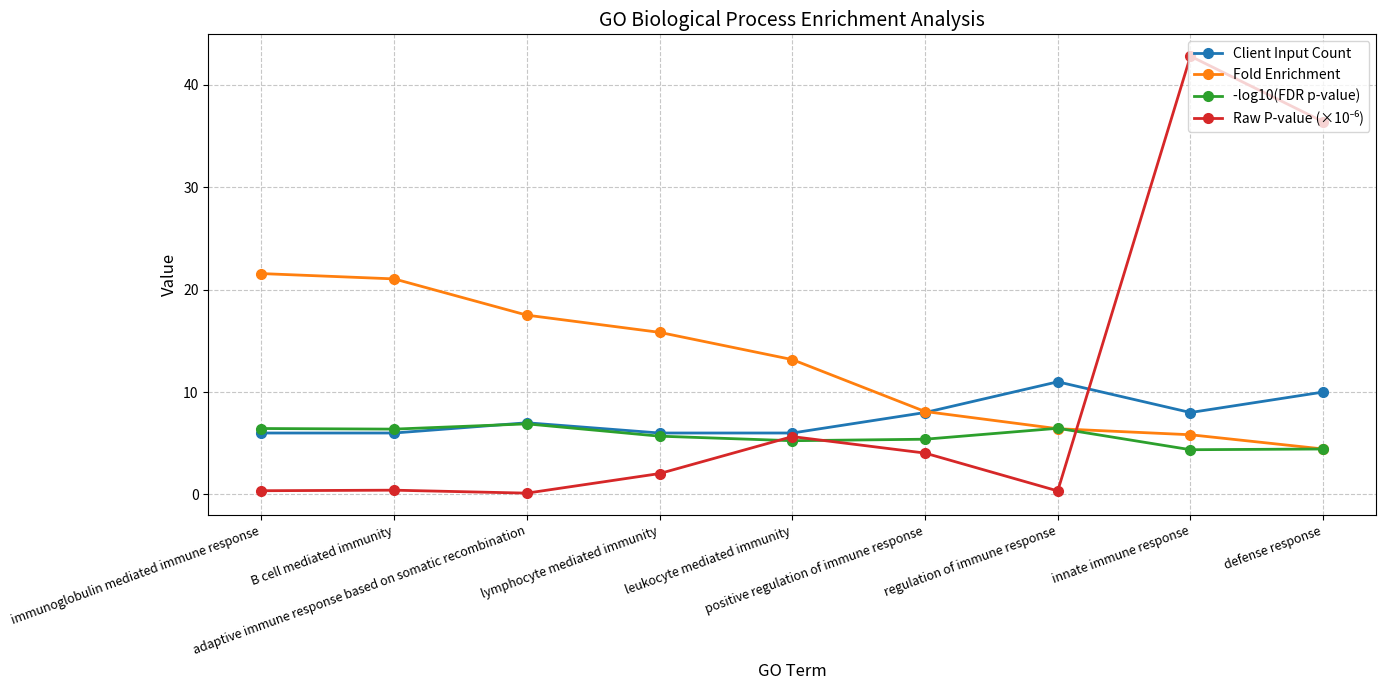

Count the Client Input Count values in the range 6 to 8.

7